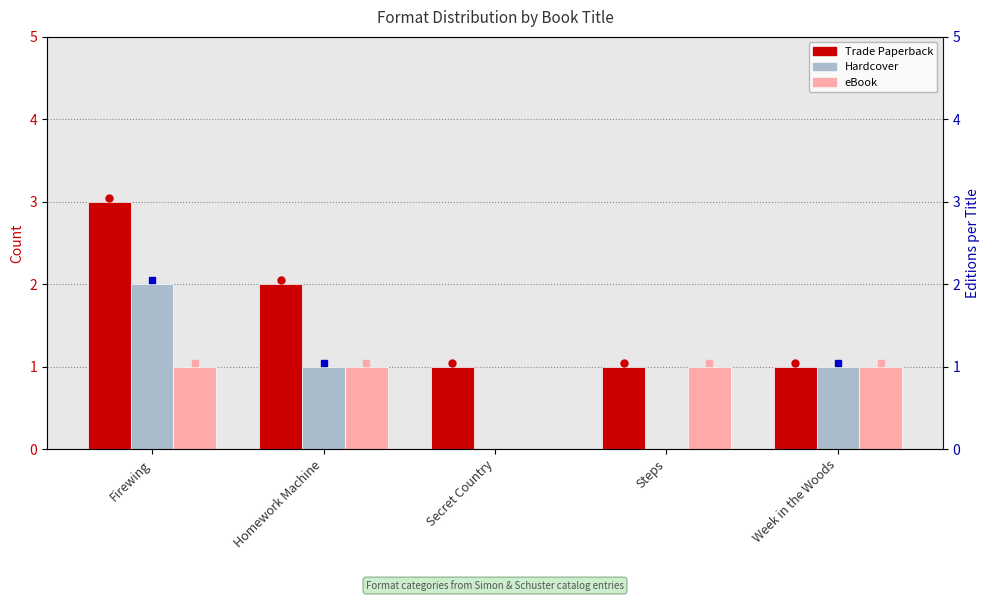

Reading left to right, extract all data points from this chart.

Trade Paperback: Firewing=3	Homework Machine=2	Secret Country=1	Steps=1	Week in the Woods=1
Hardcover: Firewing=2	Homework Machine=1	Secret Country=0	Steps=0	Week in the Woods=1
eBook: Firewing=1	Homework Machine=1	Secret Country=0	Steps=1	Week in the Woods=1